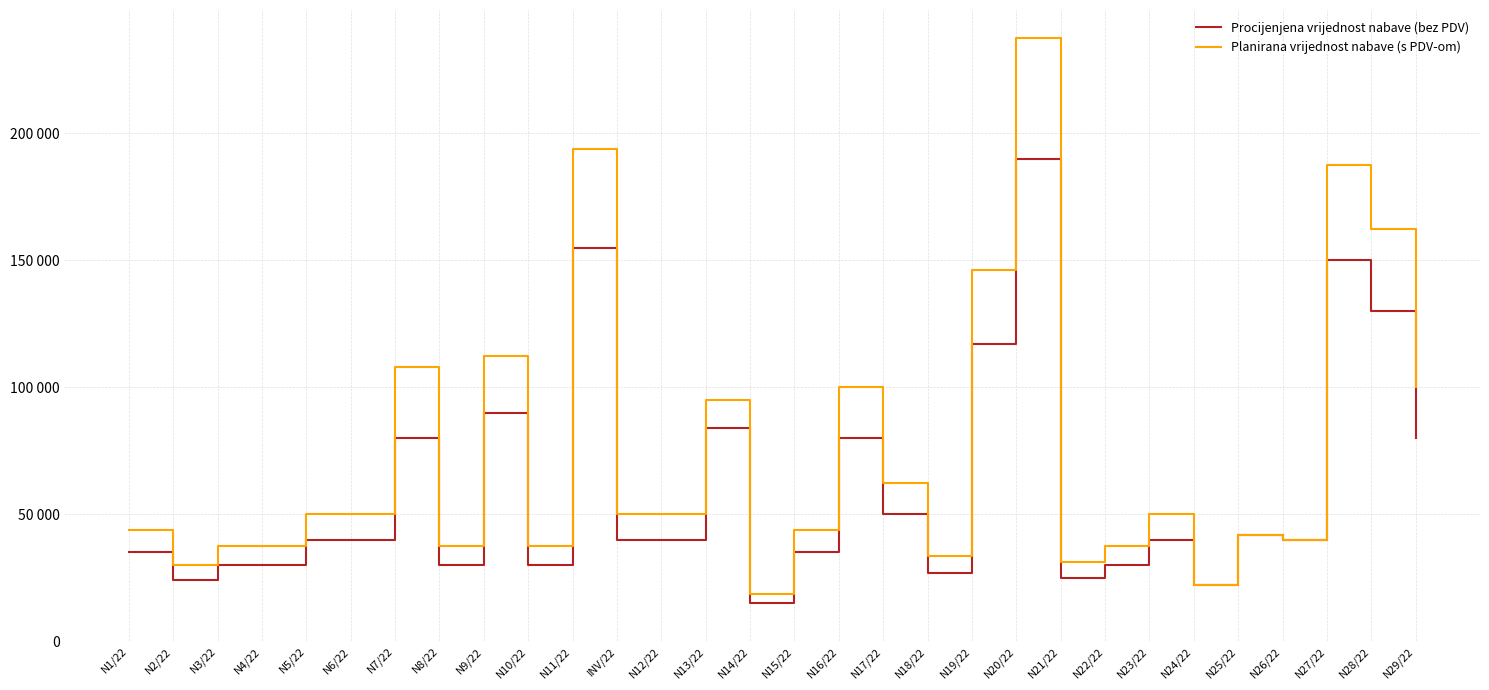

What are all the series names shown in the legend?

Procijenjena vrijednost nabave (bez PDV), Planirana vrijednost nabave (s PDV-om)